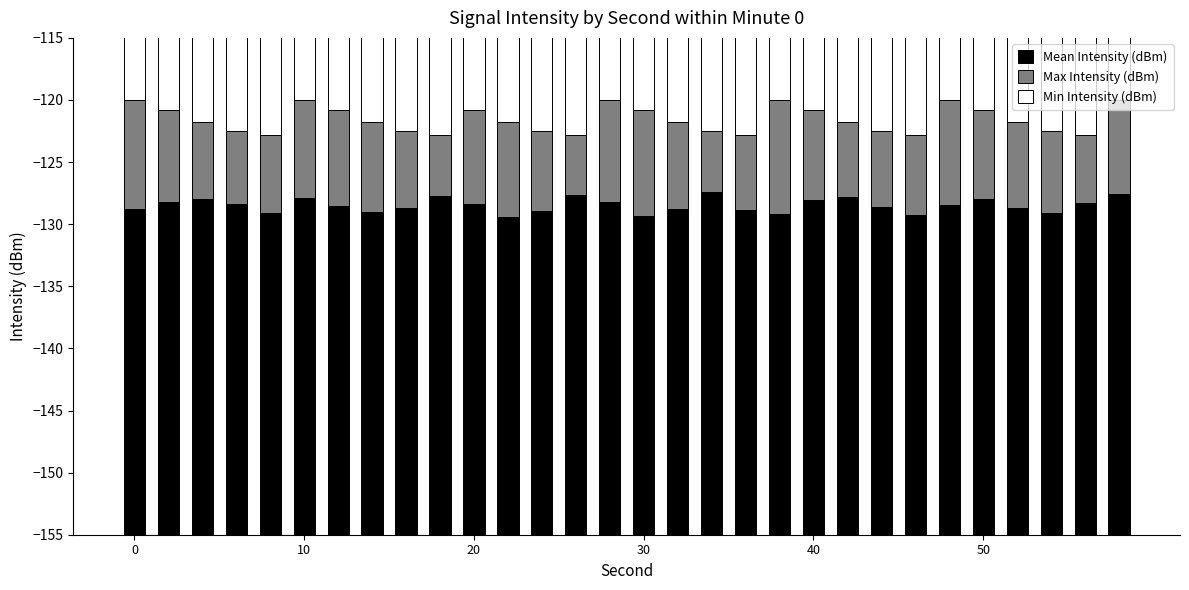

How many series are shown in this chart?

3